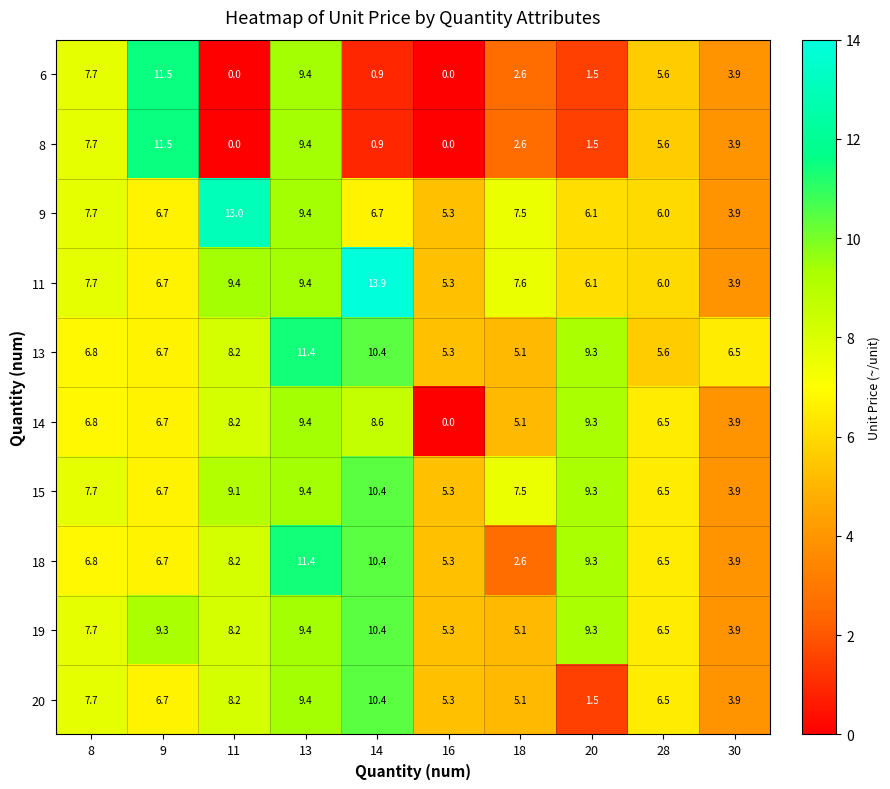

At which label does 18 first exceed 6?

8